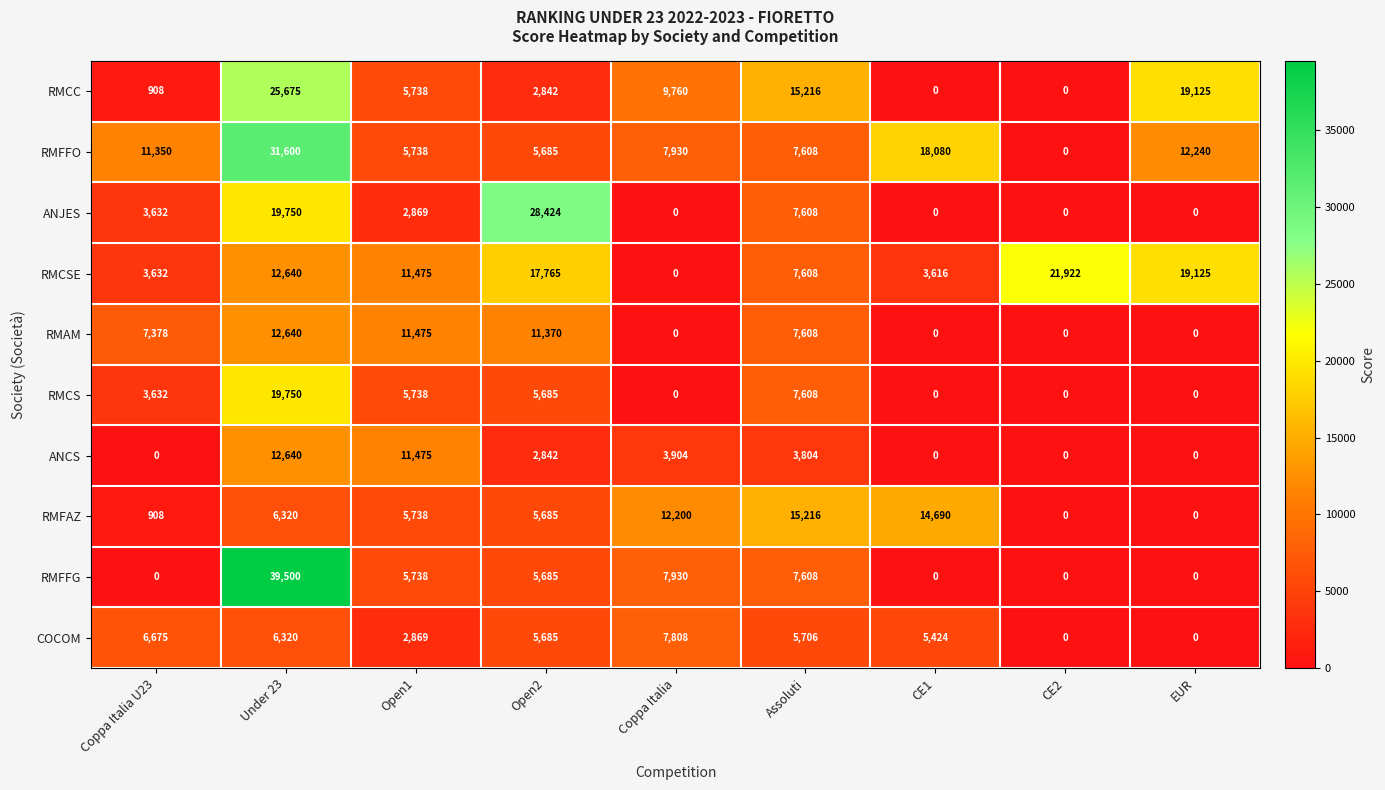

What is the sum of all ANCS values?

34665